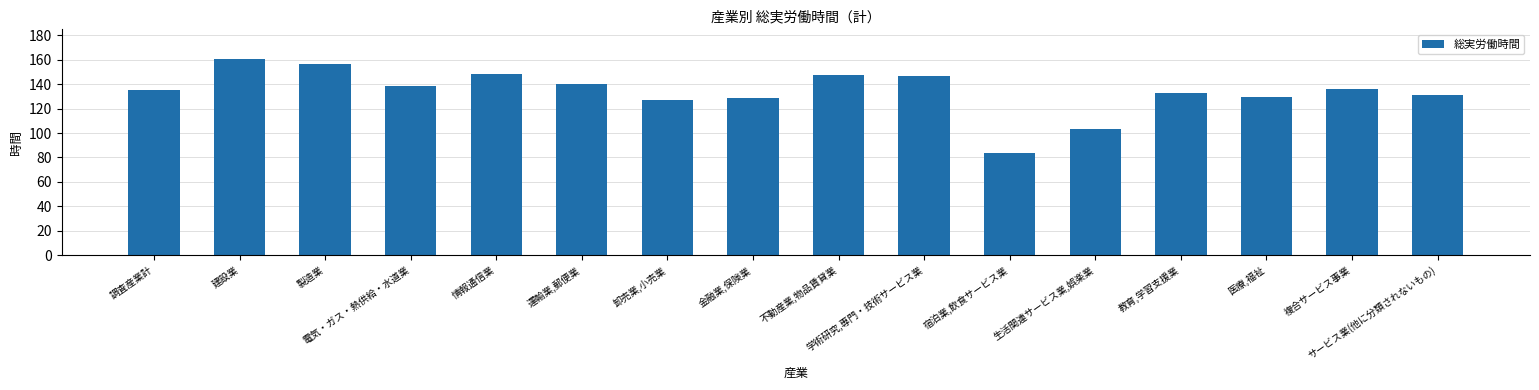

How many bars are there in total?

16